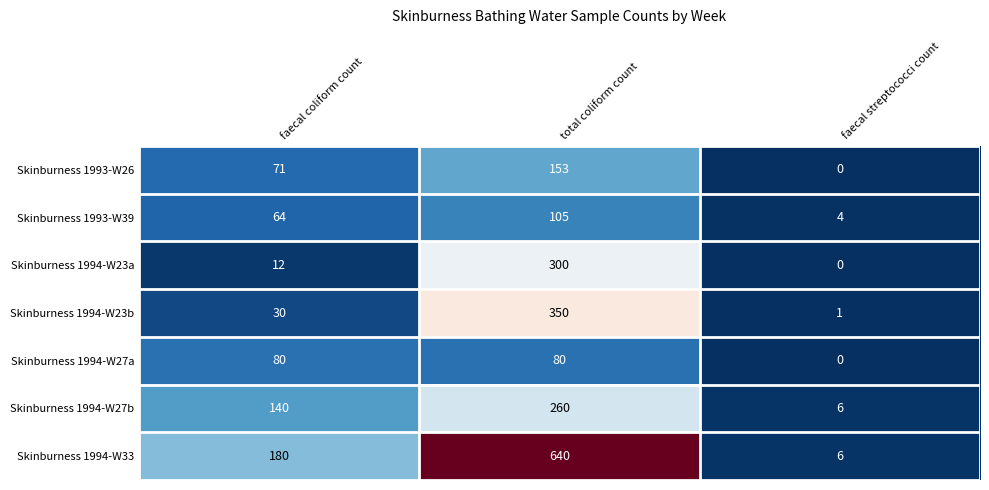

The Skinburness 1994-W33 series shows 245 at faecal coliform count. True or false?

False